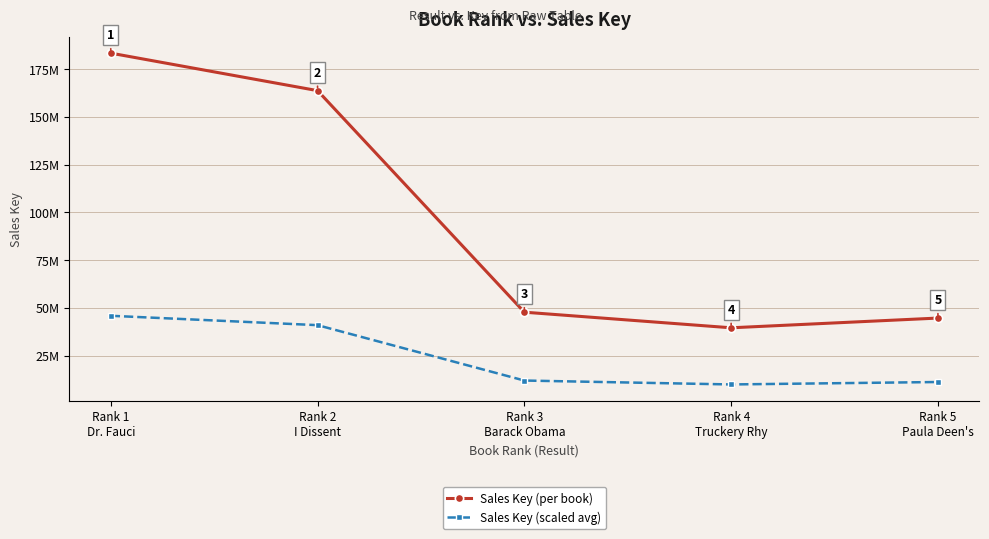

Is this an area chart (filled region under the line)?

No